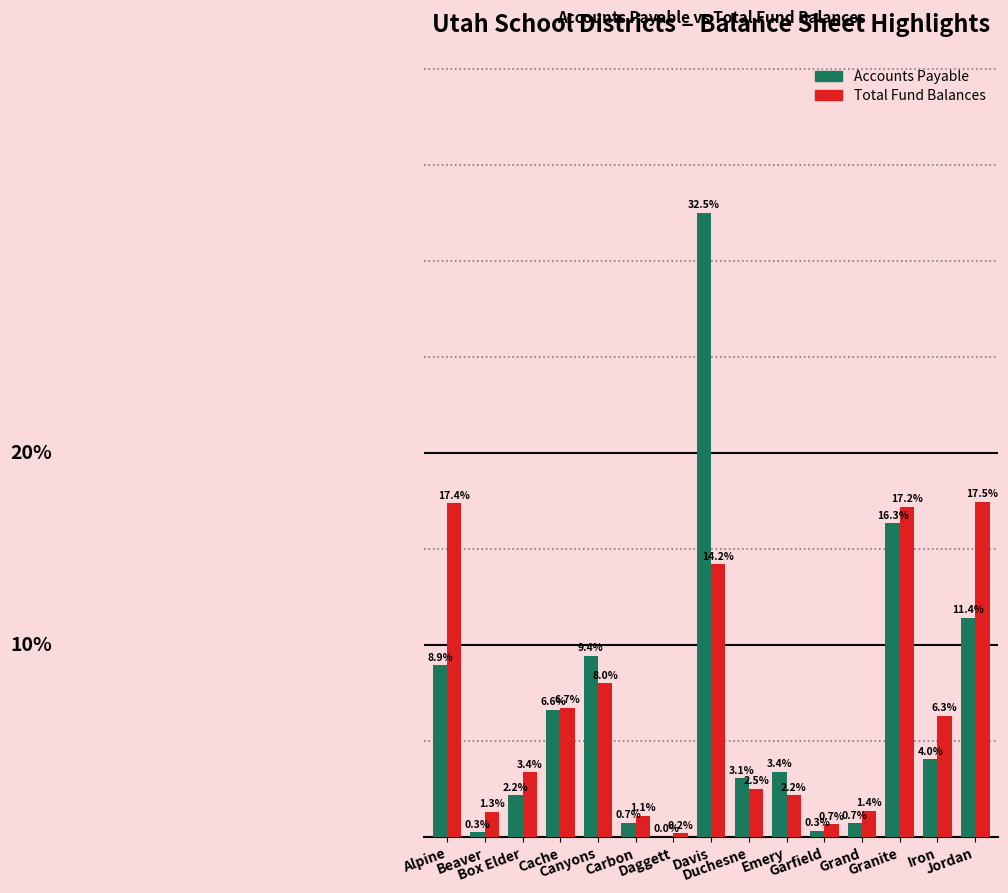

At which category is the sum across all series the highest?

Davis